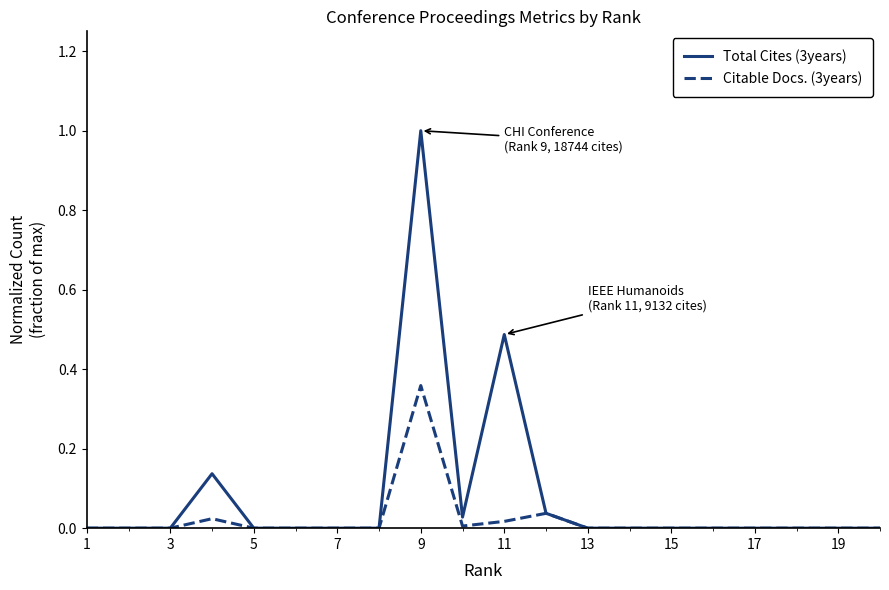

What is the maximum value for Total Cites (3years)?

1.0